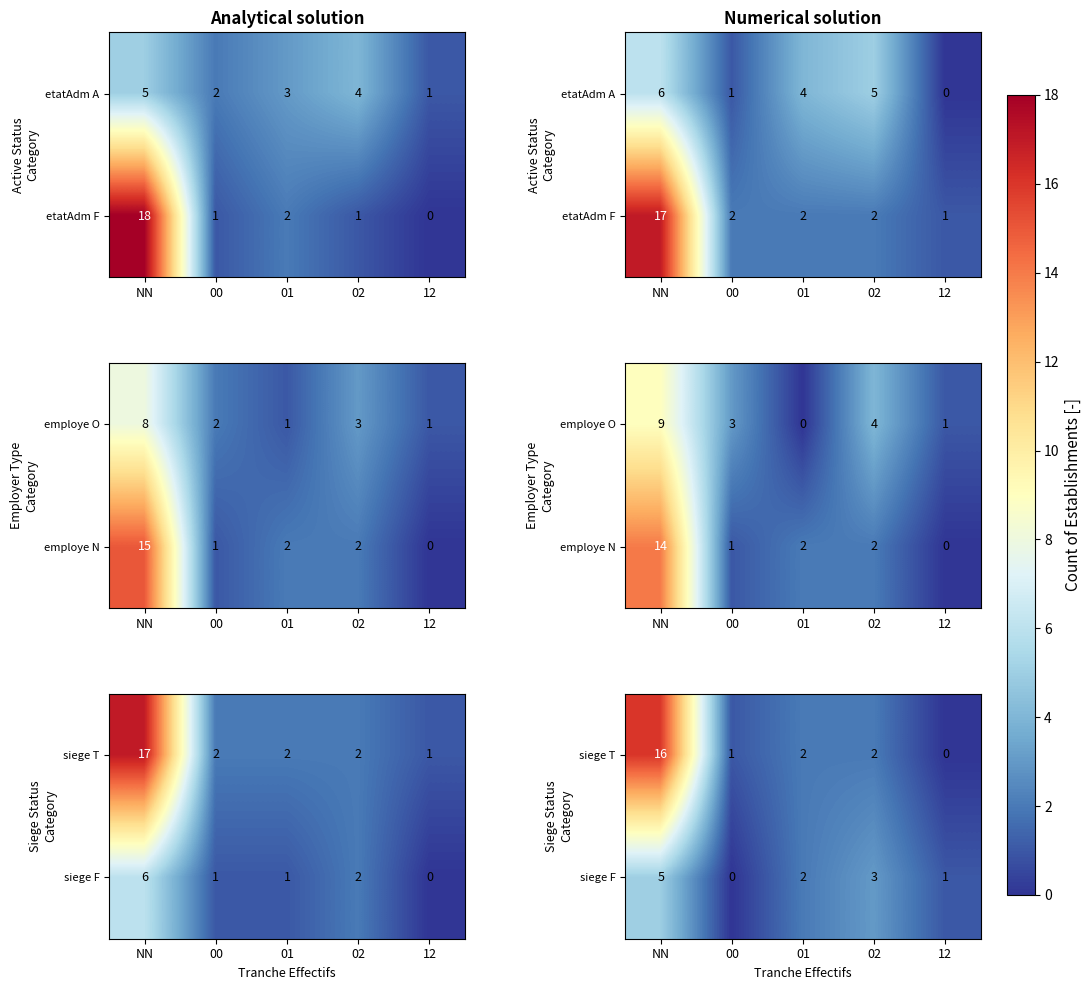

Count the number of data series in this chart.

2